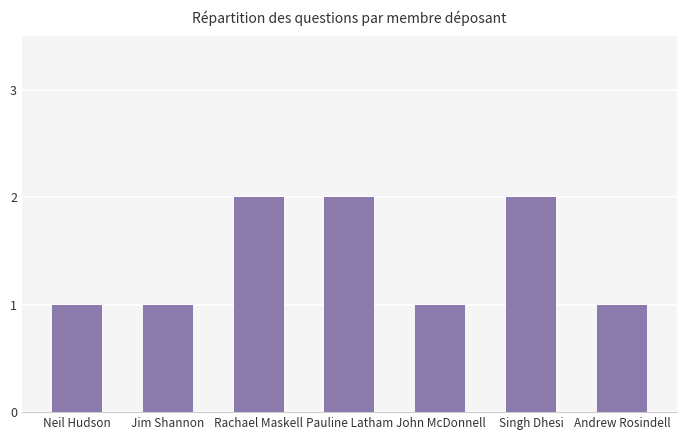

Is it true that the value at Singh Dhesi is 2?

True